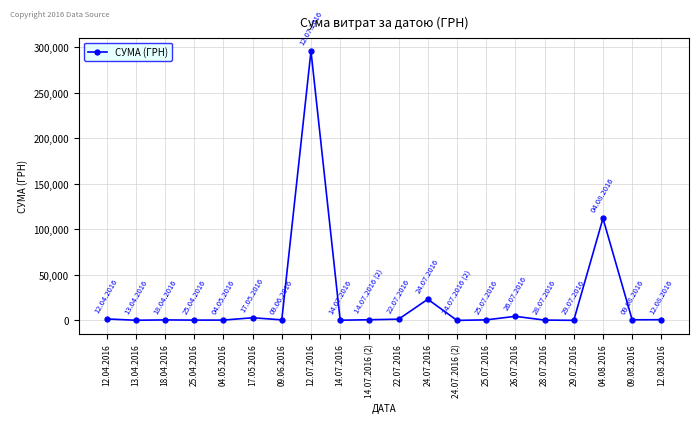

What is the greatest value displayed?

295638.6